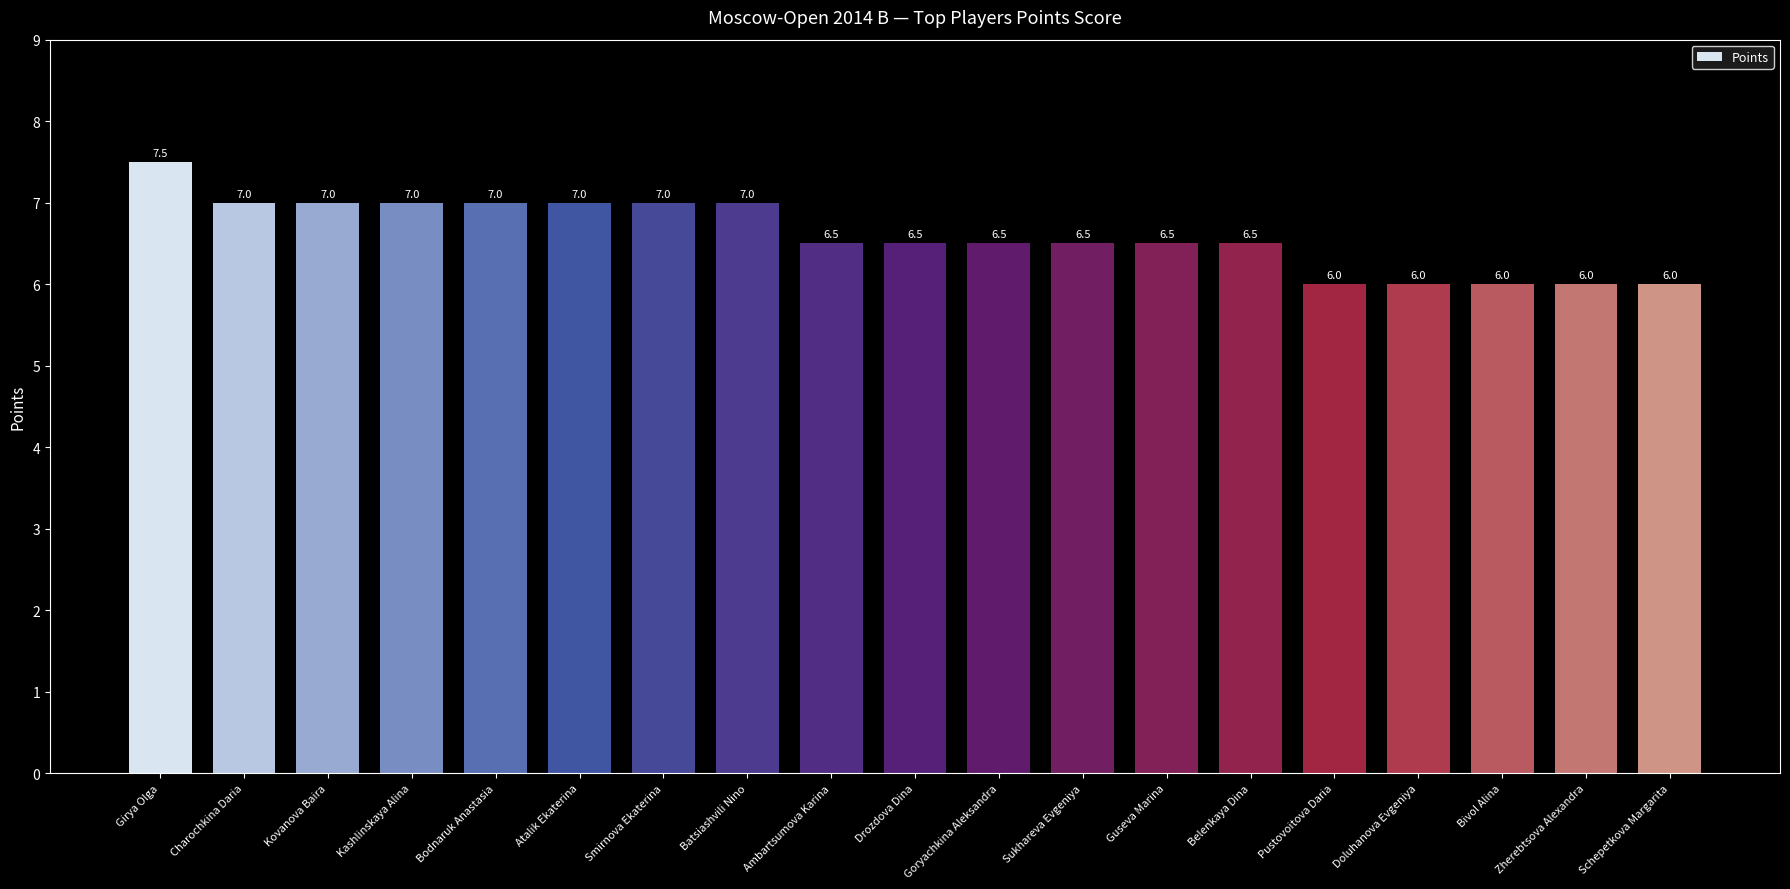

Which category has the highest value across all series?

Girya Olga